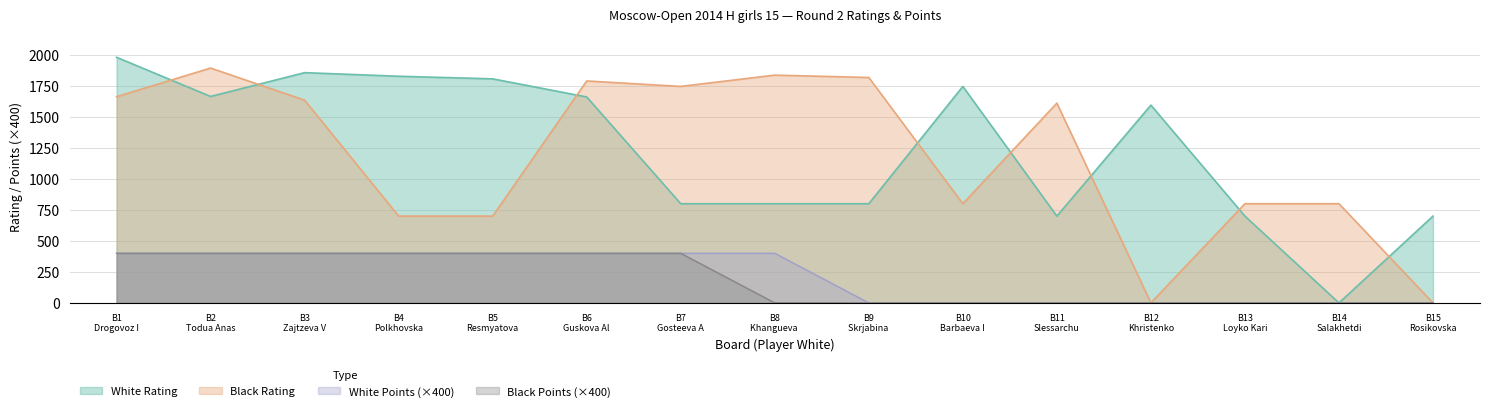

What is the maximum value for White Rating?

1981